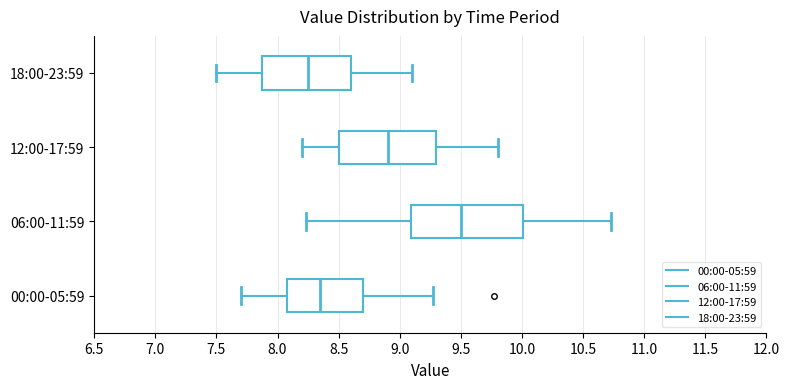

Reading bottom to top, transcribe this box plot: for each box, give where its median line is, the range the box spans, and where its two whiskers end, as read against the x-axis. The values are not printed on the chart, so give them approximately, as read against the axis.

00:00-05:59: median 8.35, box 8.10 to 8.70, whiskers 7.70 to 9.25
06:00-11:59: median 9.50, box 9.10 to 10.00, whiskers 8.25 to 10.75
12:00-17:59: median 8.90, box 8.50 to 9.30, whiskers 8.20 to 9.80
18:00-23:59: median 8.25, box 7.90 to 8.60, whiskers 7.50 to 9.10